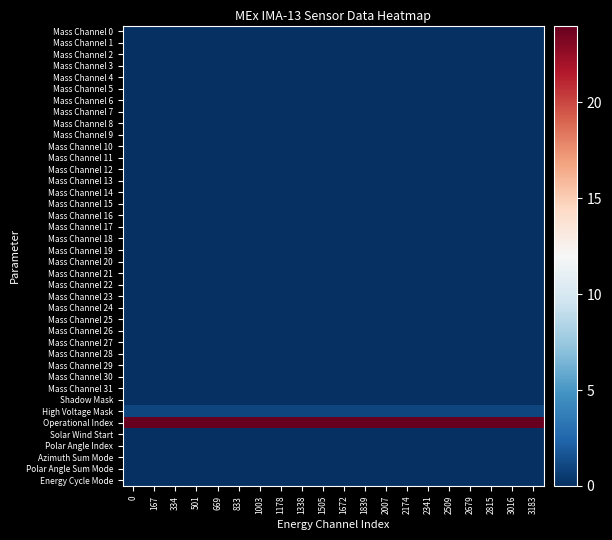

Reading left to right, list all the values displayed in this chart.

Mass Channel 0: 0=0	167=0	334=0	501=0	669=0	833=0	1003=0	1178=0	1338=0	1505=0	1672=0	1839=0	2007=0	2174=0	2341=0	2509=0	2679=0	2815=0	3016=0	3183=0
Mass Channel 1: 0=0	167=0	334=0	501=0	669=0	833=0	1003=0	1178=0	1338=0	1505=0	1672=0	1839=0	2007=0	2174=0	2341=0	2509=0	2679=0	2815=0	3016=0	3183=0
Mass Channel 2: 0=0	167=0	334=0	501=0	669=0	833=0	1003=0	1178=0	1338=0	1505=0	1672=0	1839=0	2007=0	2174=0	2341=0	2509=0	2679=0	2815=0	3016=0	3183=0
Mass Channel 3: 0=0	167=0	334=0	501=0	669=0	833=0	1003=0	1178=0	1338=0	1505=0	1672=0	1839=0	2007=0	2174=0	2341=0	2509=0	2679=0	2815=0	3016=0	3183=0
Mass Channel 4: 0=0	167=0	334=0	501=0	669=0	833=0	1003=0	1178=0	1338=0	1505=0	1672=0	1839=0	2007=0	2174=0	2341=0	2509=0	2679=0	2815=0	3016=0	3183=0
Mass Channel 5: 0=0	167=0	334=0	501=0	669=0	833=0	1003=0	1178=0	1338=0	1505=0	1672=0	1839=0	2007=0	2174=0	2341=0	2509=0	2679=0	2815=0	3016=0	3183=0
Mass Channel 6: 0=0	167=0	334=0	501=0	669=0	833=0	1003=0	1178=0	1338=0	1505=0	1672=0	1839=0	2007=0	2174=0	2341=0	2509=0	2679=0	2815=0	3016=0	3183=0
Mass Channel 7: 0=0	167=0	334=0	501=0	669=0	833=0	1003=0	1178=0	1338=0	1505=0	1672=0	1839=0	2007=0	2174=0	2341=0	2509=0	2679=0	2815=0	3016=0	3183=0
Mass Channel 8: 0=0	167=0	334=0	501=0	669=0	833=0	1003=0	1178=0	1338=0	1505=0	1672=0	1839=0	2007=0	2174=0	2341=0	2509=0	2679=0	2815=0	3016=0	3183=0
Mass Channel 9: 0=0	167=0	334=0	501=0	669=0	833=0	1003=0	1178=0	1338=0	1505=0	1672=0	1839=0	2007=0	2174=0	2341=0	2509=0	2679=0	2815=0	3016=0	3183=0
Mass Channel 10: 0=0	167=0	334=0	501=0	669=0	833=0	1003=0	1178=0	1338=0	1505=0	1672=0	1839=0	2007=0	2174=0	2341=0	2509=0	2679=0	2815=0	3016=0	3183=0
Mass Channel 11: 0=0	167=0	334=0	501=0	669=0	833=0	1003=0	1178=0	1338=0	1505=0	1672=0	1839=0	2007=0	2174=0	2341=0	2509=0	2679=0	2815=0	3016=0	3183=0
Mass Channel 12: 0=0	167=0	334=0	501=0	669=0	833=0	1003=0	1178=0	1338=0	1505=0	1672=0	1839=0	2007=0	2174=0	2341=0	2509=0	2679=0	2815=0	3016=0	3183=0
Mass Channel 13: 0=0	167=0	334=0	501=0	669=0	833=0	1003=0	1178=0	1338=0	1505=0	1672=0	1839=0	2007=0	2174=0	2341=0	2509=0	2679=0	2815=0	3016=0	3183=0
Mass Channel 14: 0=0	167=0	334=0	501=0	669=0	833=0	1003=0	1178=0	1338=0	1505=0	1672=0	1839=0	2007=0	2174=0	2341=0	2509=0	2679=0	2815=0	3016=0	3183=0
Mass Channel 15: 0=0	167=0	334=0	501=0	669=0	833=0	1003=0	1178=0	1338=0	1505=0	1672=0	1839=0	2007=0	2174=0	2341=0	2509=0	2679=0	2815=0	3016=0	3183=0
Mass Channel 16: 0=0	167=0	334=0	501=0	669=0	833=0	1003=0	1178=0	1338=0	1505=0	1672=0	1839=0	2007=0	2174=0	2341=0	2509=0	2679=0	2815=0	3016=0	3183=0
Mass Channel 17: 0=0	167=0	334=0	501=0	669=0	833=0	1003=0	1178=0	1338=0	1505=0	1672=0	1839=0	2007=0	2174=0	2341=0	2509=0	2679=0	2815=0	3016=0	3183=0
Mass Channel 18: 0=0	167=0	334=0	501=0	669=0	833=0	1003=0	1178=0	1338=0	1505=0	1672=0	1839=0	2007=0	2174=0	2341=0	2509=0	2679=0	2815=0	3016=0	3183=0
Mass Channel 19: 0=0	167=0	334=0	501=0	669=0	833=0	1003=0	1178=0	1338=0	1505=0	1672=0	1839=0	2007=0	2174=0	2341=0	2509=0	2679=0	2815=0	3016=0	3183=0
Mass Channel 20: 0=0	167=0	334=0	501=0	669=0	833=0	1003=0	1178=0	1338=0	1505=0	1672=0	1839=0	2007=0	2174=0	2341=0	2509=0	2679=0	2815=0	3016=0	3183=0
Mass Channel 21: 0=0	167=0	334=0	501=0	669=0	833=0	1003=0	1178=0	1338=0	1505=0	1672=0	1839=0	2007=0	2174=0	2341=0	2509=0	2679=0	2815=0	3016=0	3183=0
Mass Channel 22: 0=0	167=0	334=0	501=0	669=0	833=0	1003=0	1178=0	1338=0	1505=0	1672=0	1839=0	2007=0	2174=0	2341=0	2509=0	2679=0	2815=0	3016=0	3183=0
Mass Channel 23: 0=0	167=0	334=0	501=0	669=0	833=0	1003=0	1178=0	1338=0	1505=0	1672=0	1839=0	2007=0	2174=0	2341=0	2509=0	2679=0	2815=0	3016=0	3183=0
Mass Channel 24: 0=0	167=0	334=0	501=0	669=0	833=0	1003=0	1178=0	1338=0	1505=0	1672=0	1839=0	2007=0	2174=0	2341=0	2509=0	2679=0	2815=0	3016=0	3183=0
Mass Channel 25: 0=0	167=0	334=0	501=0	669=0	833=0	1003=0	1178=0	1338=0	1505=0	1672=0	1839=0	2007=0	2174=0	2341=0	2509=0	2679=0	2815=0	3016=0	3183=0
Mass Channel 26: 0=0	167=0	334=0	501=0	669=0	833=0	1003=0	1178=0	1338=0	1505=0	1672=0	1839=0	2007=0	2174=0	2341=0	2509=0	2679=0	2815=0	3016=0	3183=0
Mass Channel 27: 0=0	167=0	334=0	501=0	669=0	833=0	1003=0	1178=0	1338=0	1505=0	1672=0	1839=0	2007=0	2174=0	2341=0	2509=0	2679=0	2815=0	3016=0	3183=0
Mass Channel 28: 0=0	167=0	334=0	501=0	669=0	833=0	1003=0	1178=0	1338=0	1505=0	1672=0	1839=0	2007=0	2174=0	2341=0	2509=0	2679=0	2815=0	3016=0	3183=0
Mass Channel 29: 0=0	167=0	334=0	501=0	669=0	833=0	1003=0	1178=0	1338=0	1505=0	1672=0	1839=0	2007=0	2174=0	2341=0	2509=0	2679=0	2815=0	3016=0	3183=0
Mass Channel 30: 0=0	167=0	334=0	501=0	669=0	833=0	1003=0	1178=0	1338=0	1505=0	1672=0	1839=0	2007=0	2174=0	2341=0	2509=0	2679=0	2815=0	3016=0	3183=0
Mass Channel 31: 0=0	167=0	334=0	501=0	669=0	833=0	1003=0	1178=0	1338=0	1505=0	1672=0	1839=0	2007=0	2174=0	2341=0	2509=0	2679=0	2815=0	3016=0	3183=0
Shadow Mask: 0=0	167=0	334=0	501=0	669=0	833=0	1003=0	1178=0	1338=0	1505=0	1672=0	1839=0	2007=0	2174=0	2341=0	2509=0	2679=0	2815=0	3016=0	3183=0
High Voltage Mask: 0=1	167=1	334=1	501=1	669=1	833=1	1003=1	1178=1	1338=1	1505=1	1672=1	1839=1	2007=1	2174=1	2341=1	2509=1	2679=1	2815=1	3016=1	3183=1
Operational Index: 0=24	167=24	334=24	501=24	669=24	833=24	1003=24	1178=24	1338=24	1505=24	1672=24	1839=24	2007=24	2174=24	2341=24	2509=24	2679=24	2815=24	3016=24	3183=24
Solar Wind Start: 0=0	167=0	334=0	501=0	669=0	833=0	1003=0	1178=0	1338=0	1505=0	1672=0	1839=0	2007=0	2174=0	2341=0	2509=0	2679=0	2815=0	3016=0	3183=0
Polar Angle Index: 0=0	167=0	334=0	501=0	669=0	833=0	1003=0	1178=0	1338=0	1505=0	1672=0	1839=0	2007=0	2174=0	2341=0	2509=0	2679=0	2815=0	3016=0	3183=0
Azimuth Sum Mode: 0=0	167=0	334=0	501=0	669=0	833=0	1003=0	1178=0	1338=0	1505=0	1672=0	1839=0	2007=0	2174=0	2341=0	2509=0	2679=0	2815=0	3016=0	3183=0
Polar Angle Sum Mode: 0=0	167=0	334=0	501=0	669=0	833=0	1003=0	1178=0	1338=0	1505=0	1672=0	1839=0	2007=0	2174=0	2341=0	2509=0	2679=0	2815=0	3016=0	3183=0
Energy Cycle Mode: 0=0	167=0	334=0	501=0	669=0	833=0	1003=0	1178=0	1338=0	1505=0	1672=0	1839=0	2007=0	2174=0	2341=0	2509=0	2679=0	2815=0	3016=0	3183=0